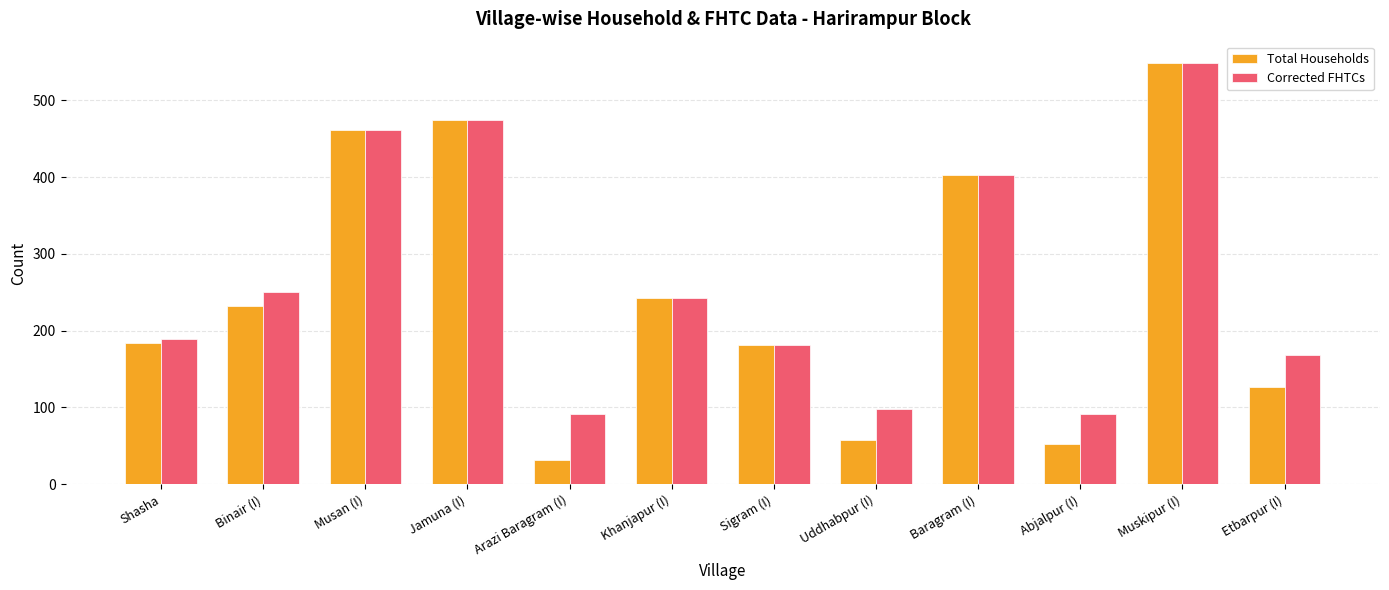

Where is Total Households nearest to the value 290?

Khanjapur (I)